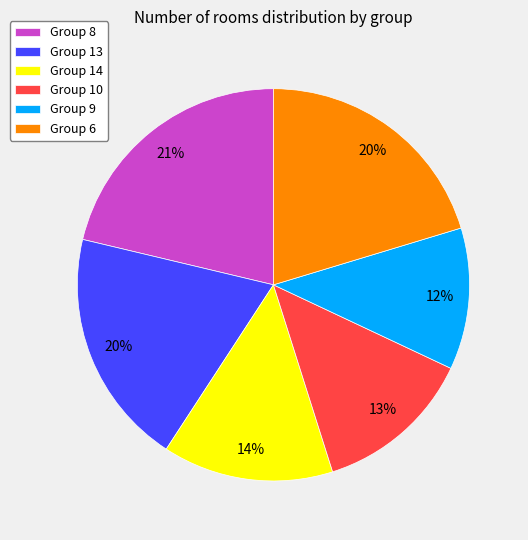

The Group 13 slice represents 9% of the pie. True or false?

False